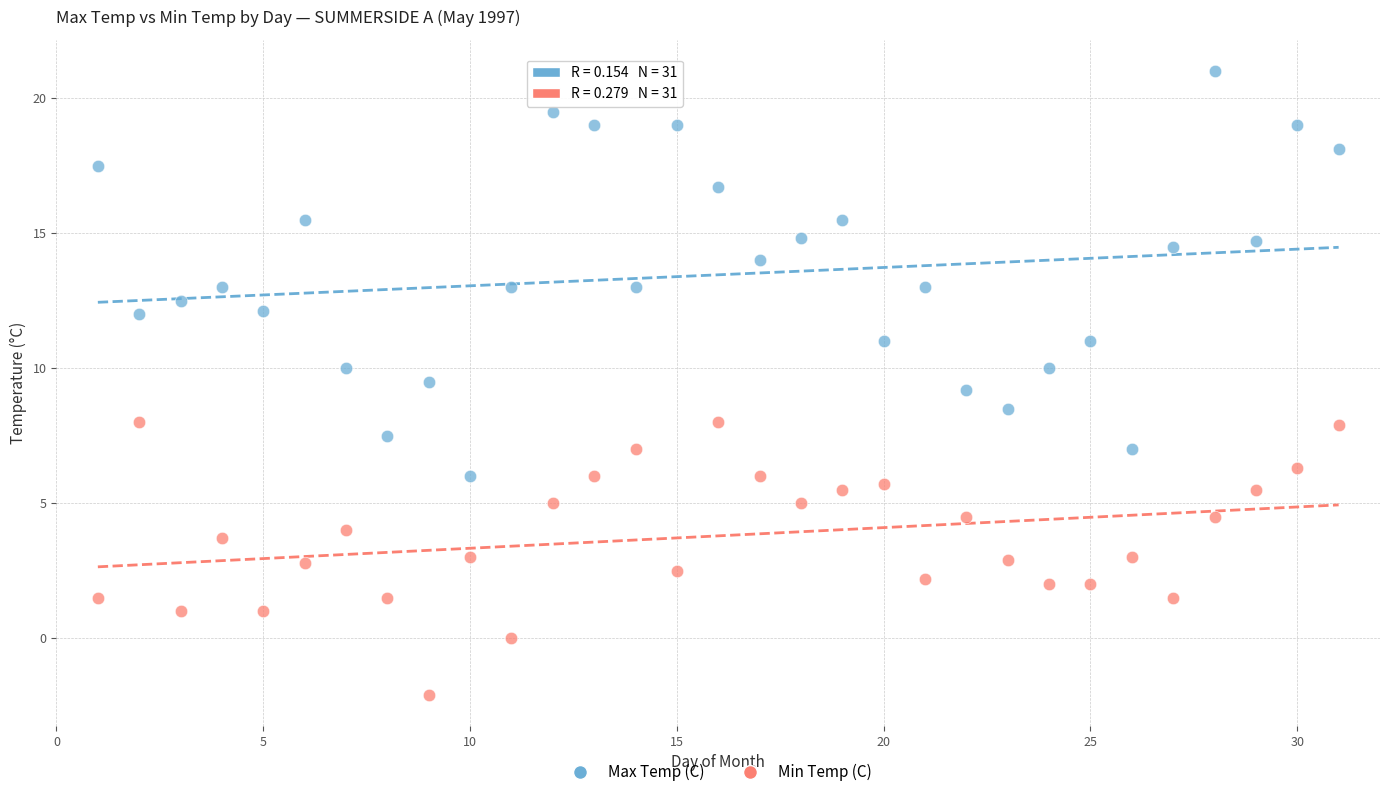

Across all data points, what is the range of Y values (max minus min)?

23.1